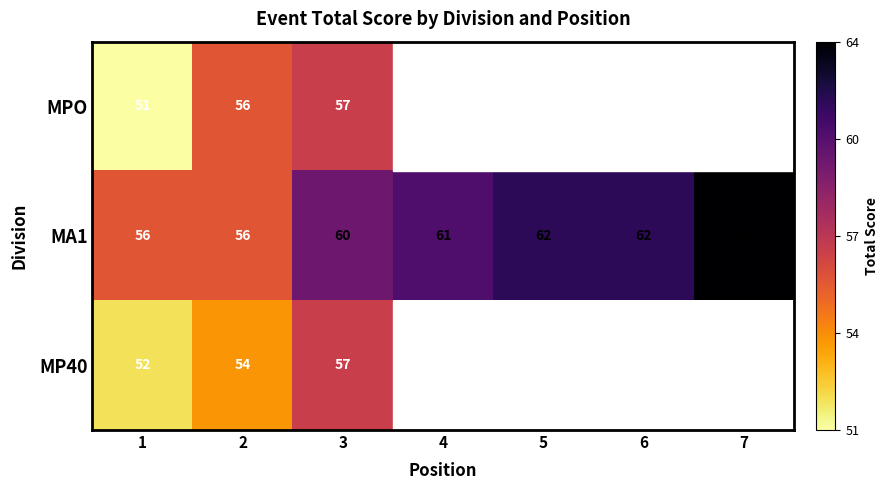

What is the spread (max minus min) of values at 3?

3